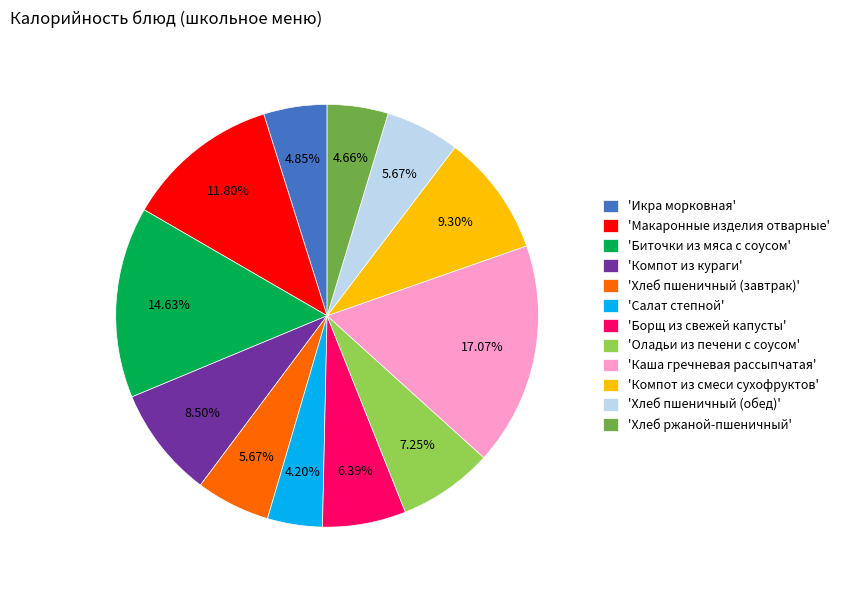

Does 'Биточки из мяса с соусом' account for over 50% of the chart?

No